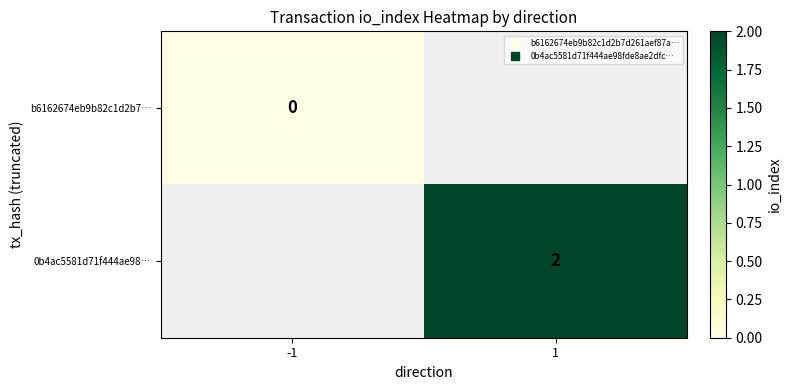

Is the value of 0b4ac5581d71f444ae98… at 1 greater than the value of b6162674eb9b82c1d2b7… at 1?

No